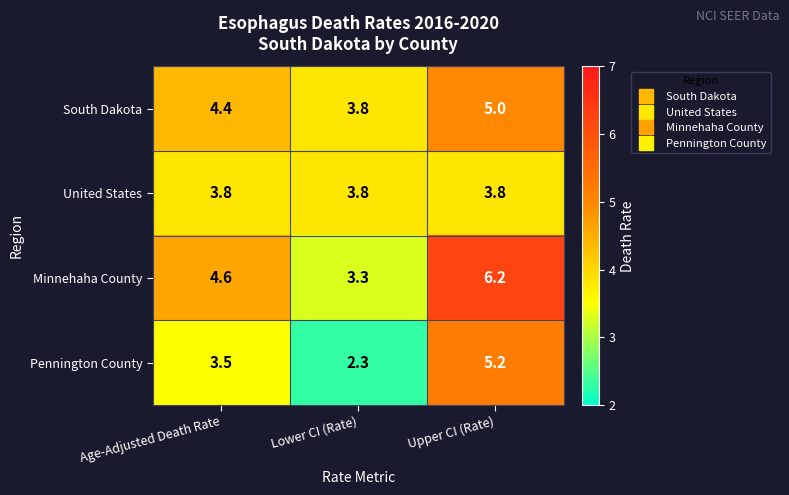

How many categories are shown in the chart?

3